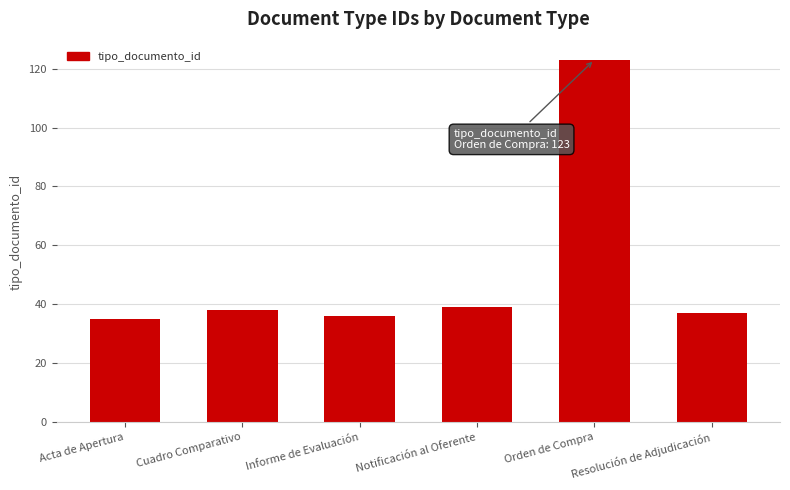

What is the minimum value shown in the chart?

35